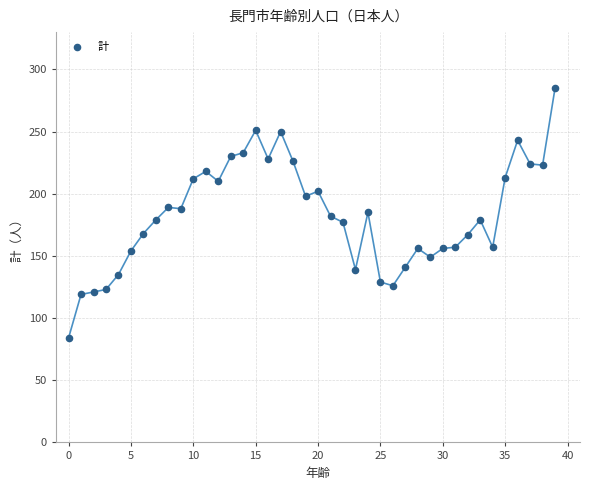

What is the range of Y values (max minus min)?

201